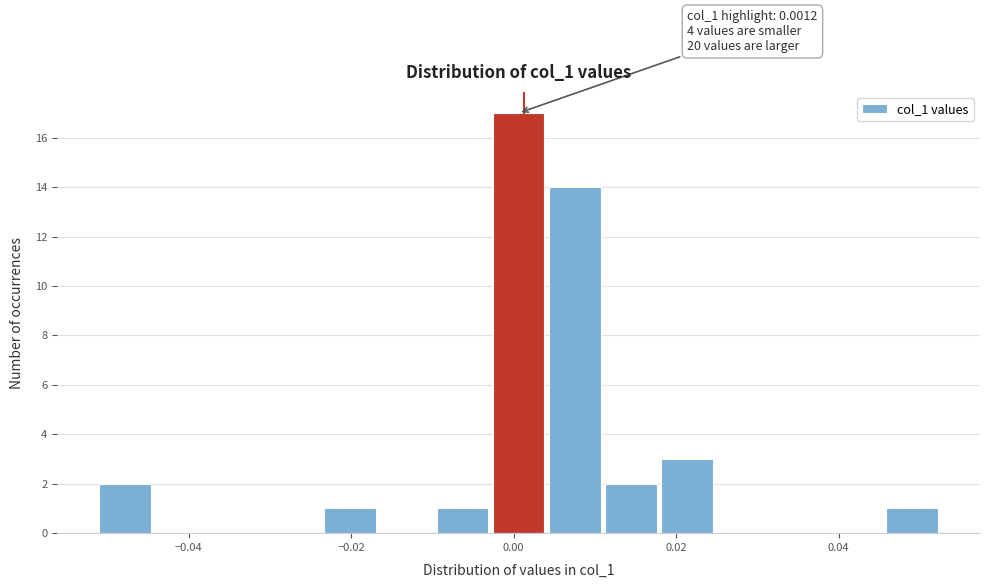

Around what value on the x-axis is the tallest bar? Give the approximate position of its centre, as read against the axis.

0.000